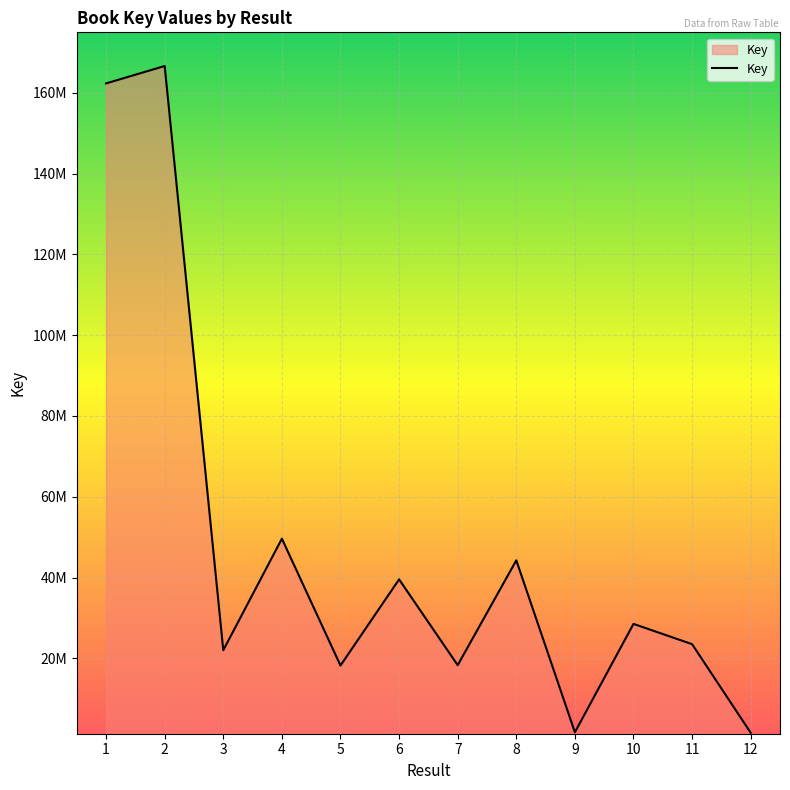

The chart shows a value of 18309983 at 7. True or false?

True